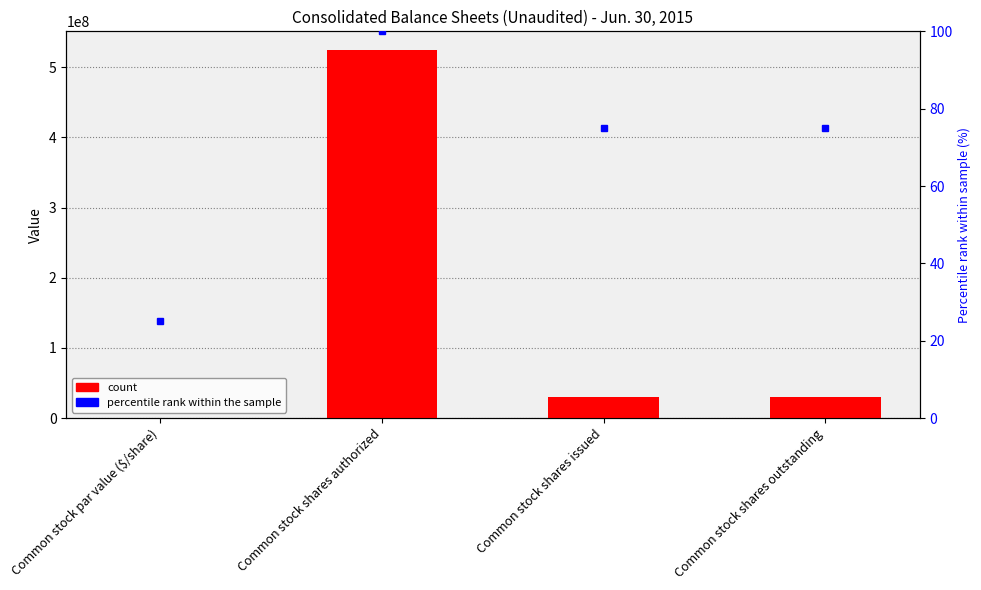

Which has a higher value, Common stock par value ($/share) or Common stock shares outstanding?

Common stock shares outstanding